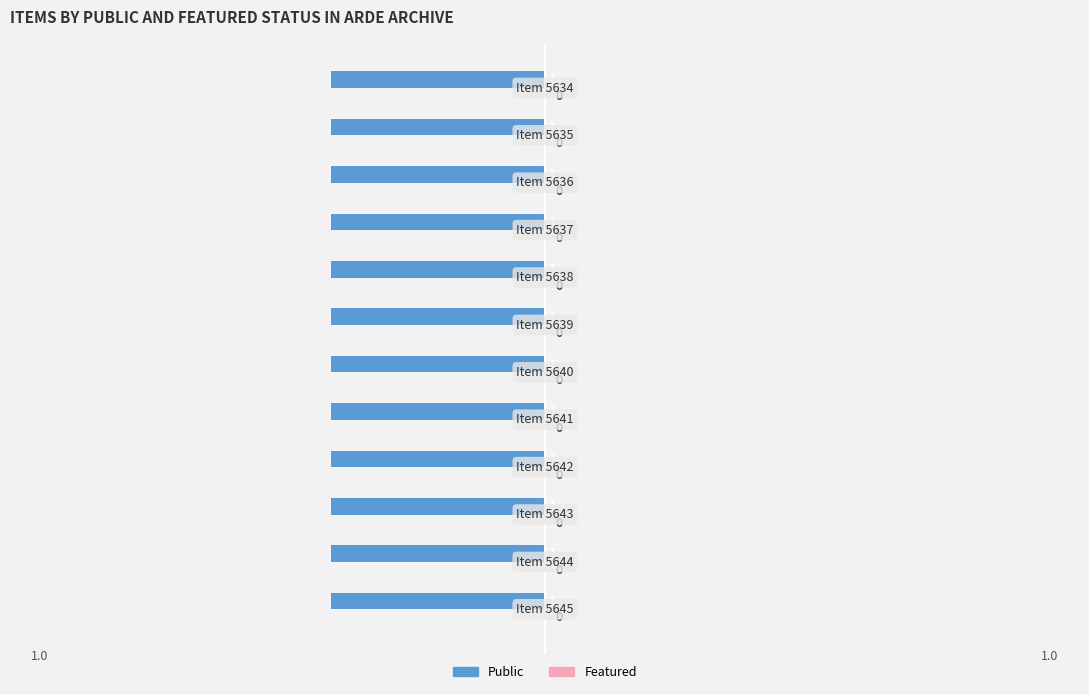

How many bars are there in total?

24